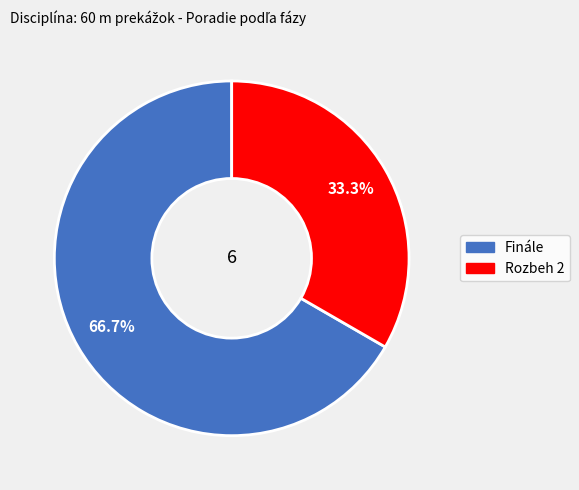

How much of the chart is everything except Finále?

33.3%